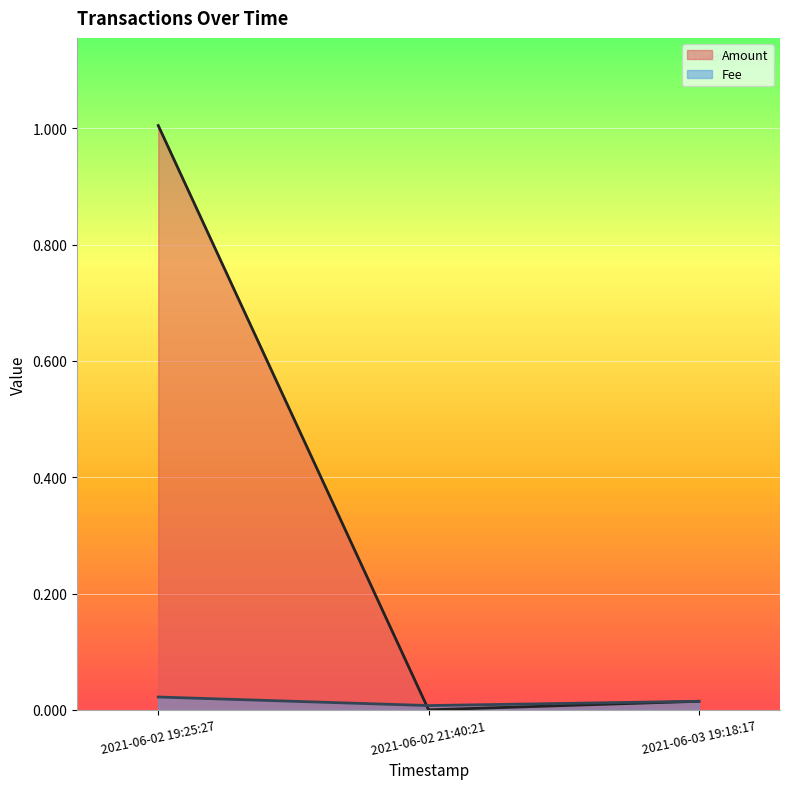

Which series has the largest total across all categories?

Amount